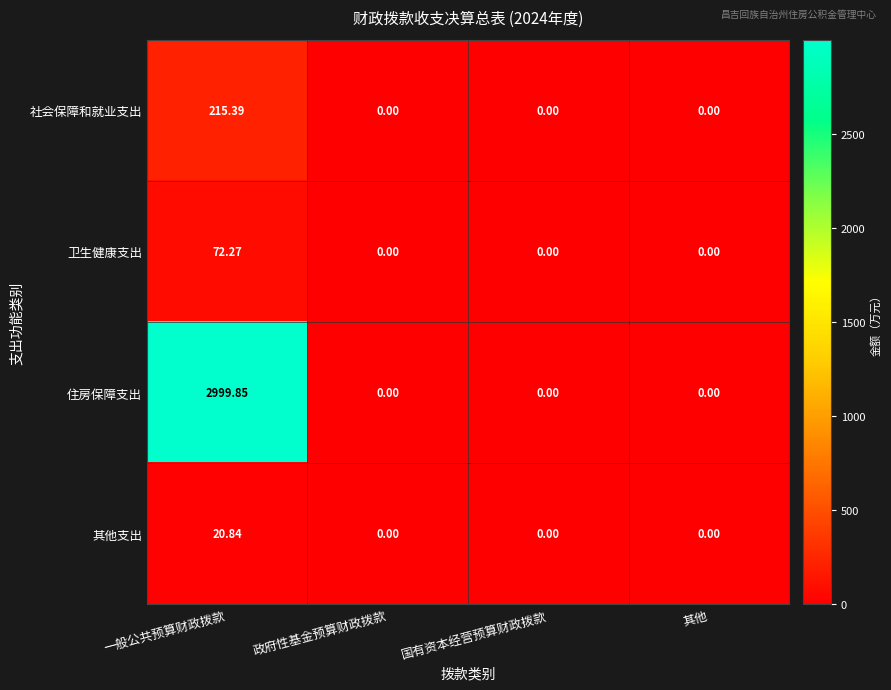

Which series has the largest range (max minus min)?

住房保障支出